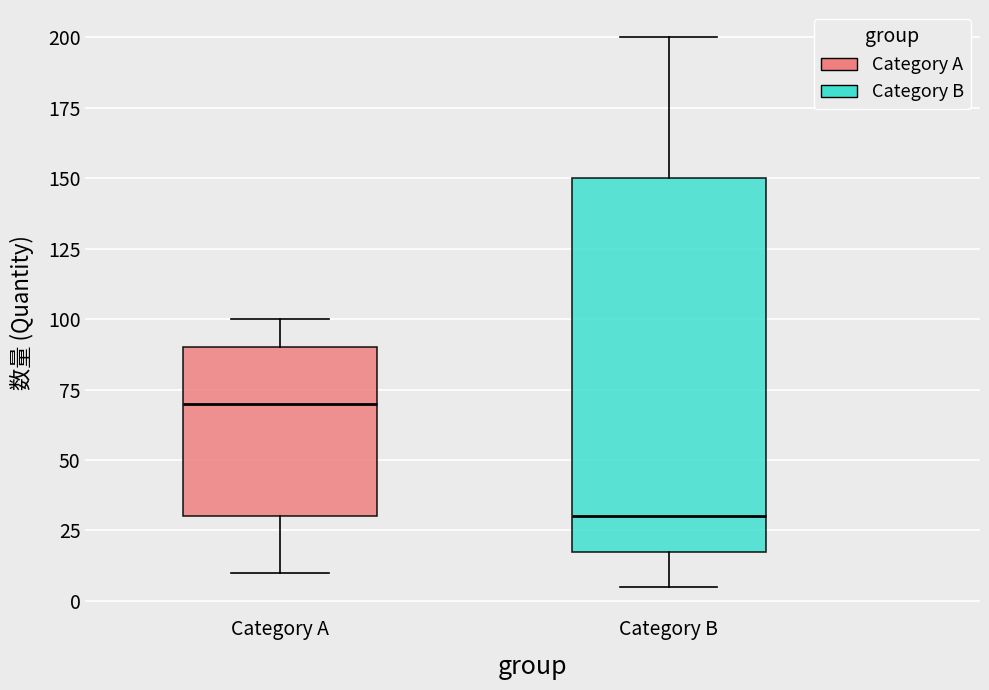

Reading left to right, read every box against the y-axis: the position of its median line, the range the box covers, and the ends of its whiskers. The values are not printed on the chart, so give them approximately, as read against the axis.

Category A: median 70, box 30 to 90, whiskers 10 to 100
Category B: median 30, box 20 to 150, whiskers 5 to 200